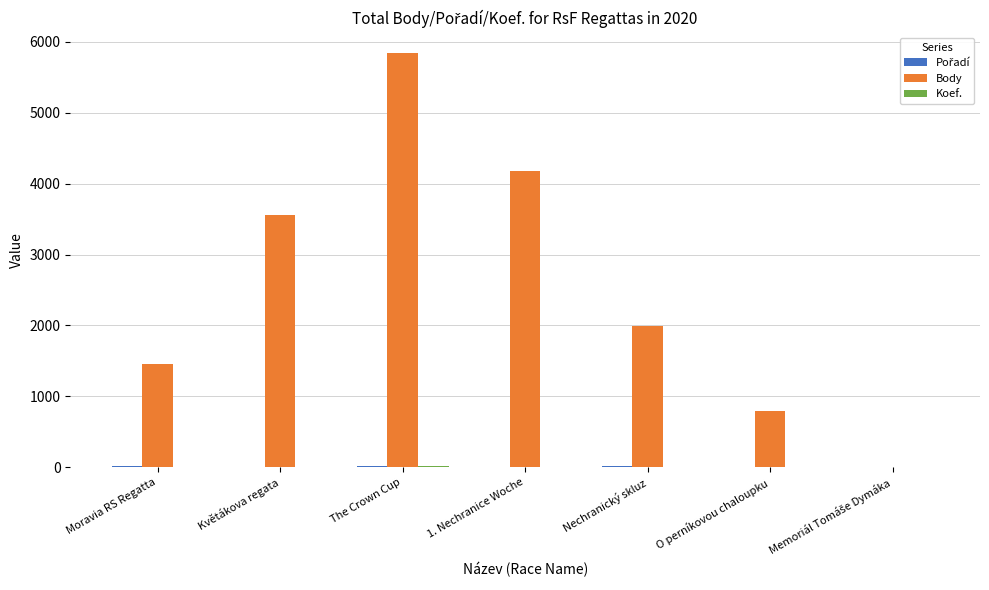

The value of Body at The Crown Cup is 5836. True or false?

True